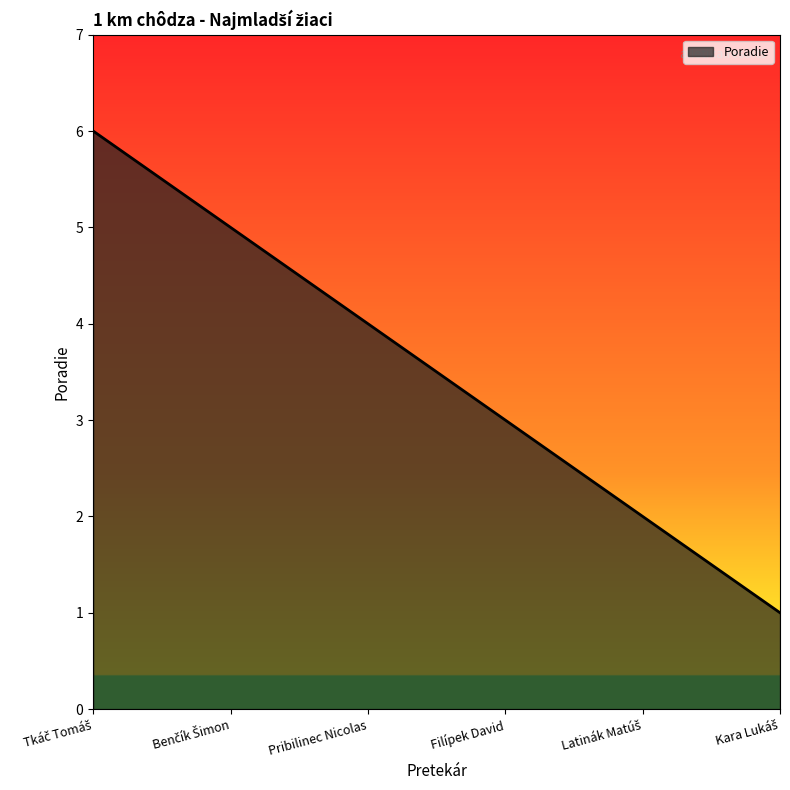

True or false: the data has more than 2 interior local peaks.

False